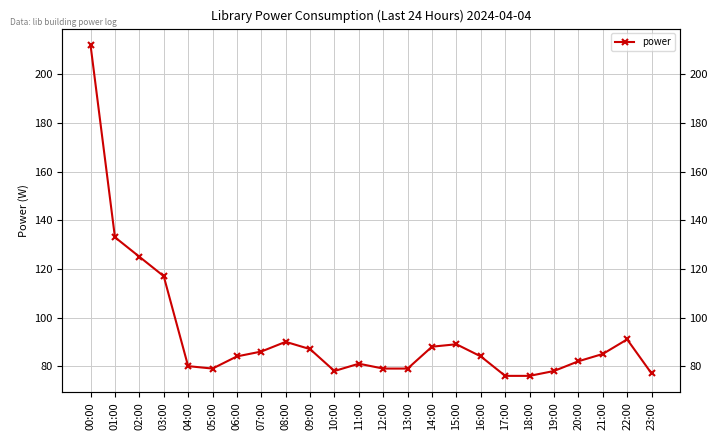

What is the value of the 6th point from the left?

79